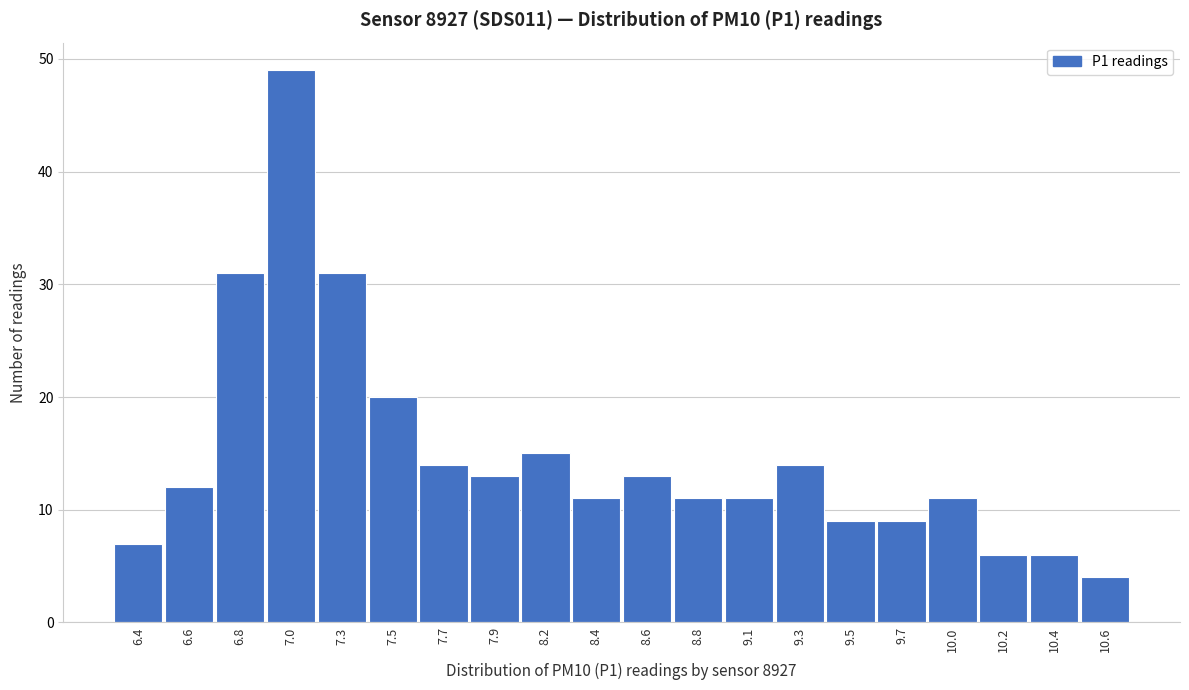

Reading left to right, list all the values displayed in this chart.

6.4=7	6.6=12	6.8=31	7.0=49	7.3=31	7.5=20	7.7=14	7.9=13	8.2=15	8.4=11	8.6=13	8.8=11	9.1=11	9.3=14	9.5=9	9.7=9	10.0=11	10.2=6	10.4=6	10.6=4